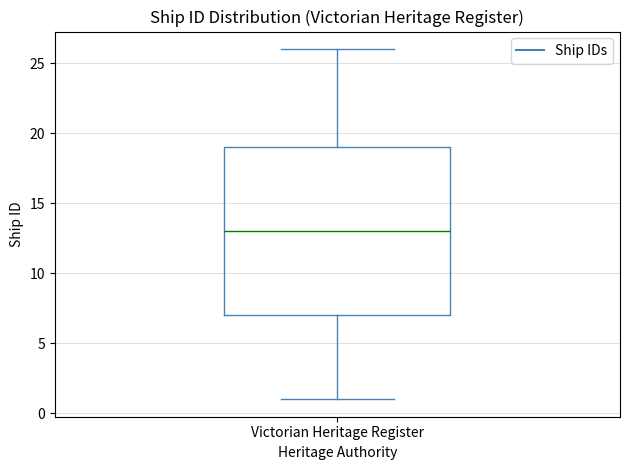

Read this box plot against the y-axis: the position of the median line, the range covered by the box, and the ends of both whiskers. The values are not printed on the chart, so give them approximately, as read against the axis.

median 13, box 7 to 19, whiskers 1 to 26